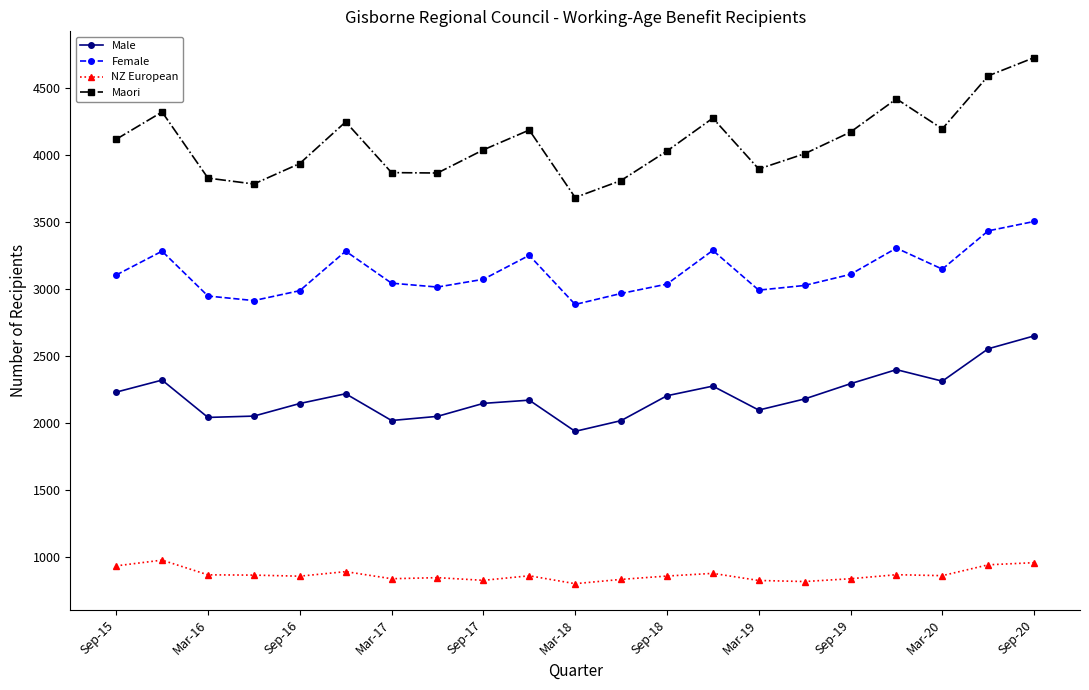

What is the sum of all Female values?

65607